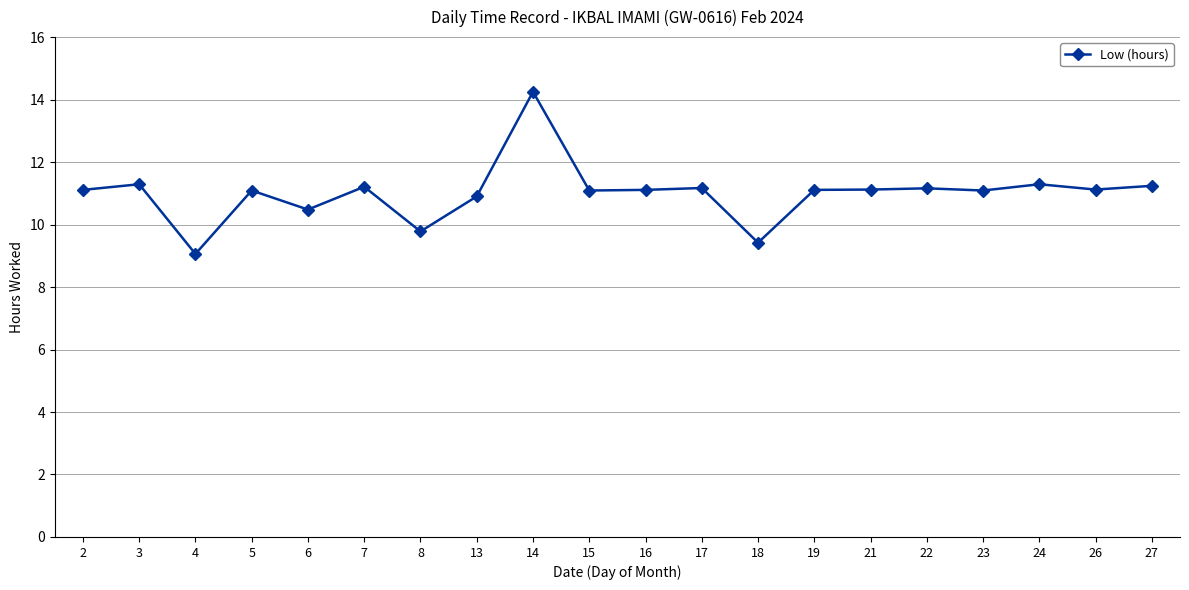

Between 8 and 5, which is larger?

5